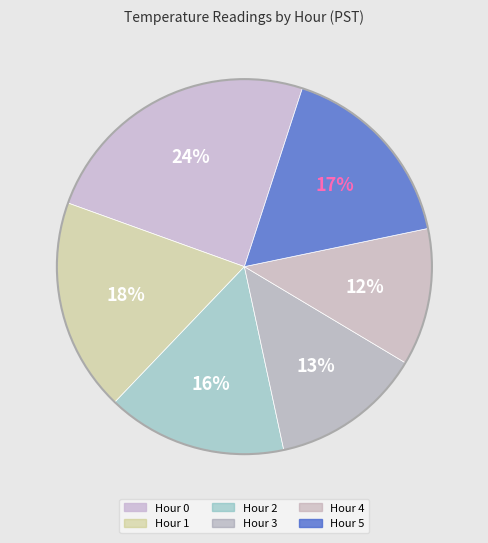

Count the number of slices in the pie.

6